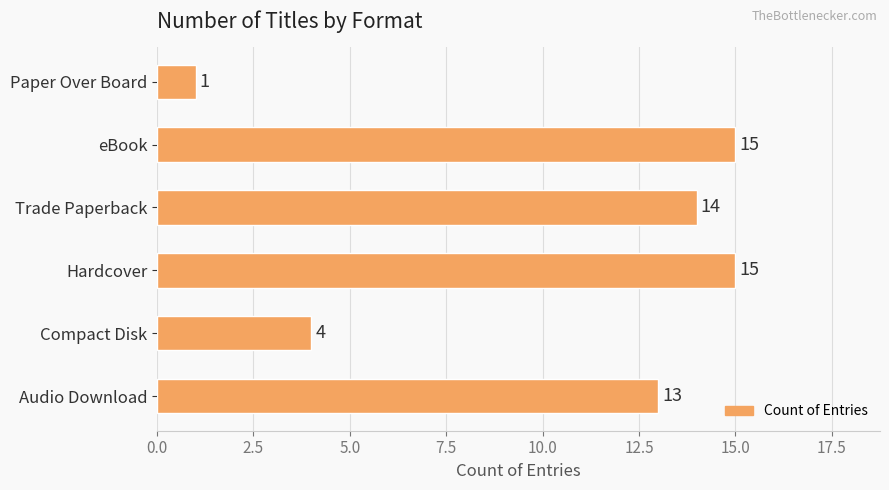

The value at Compact Disk is 2. True or false?

False